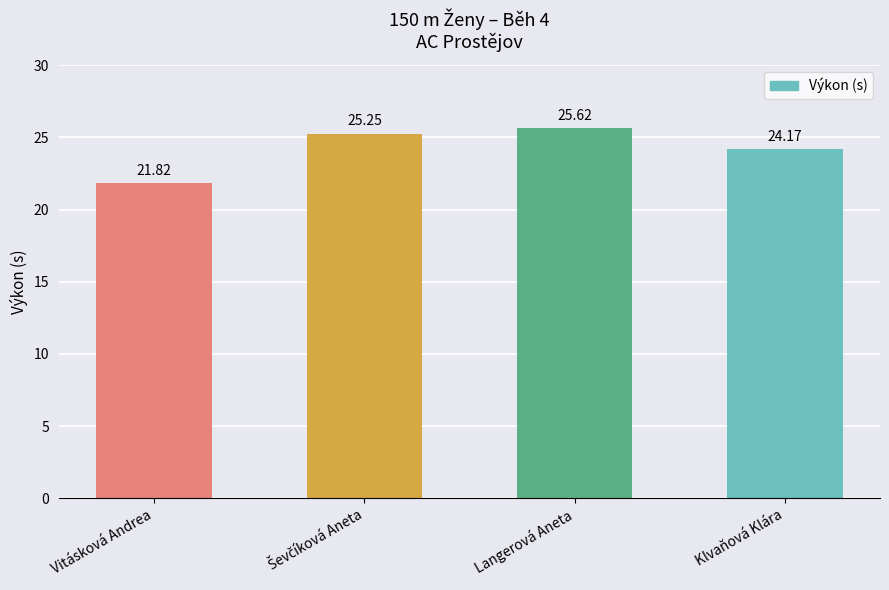

What is the approximate value at Vitásková Andrea?

21.8